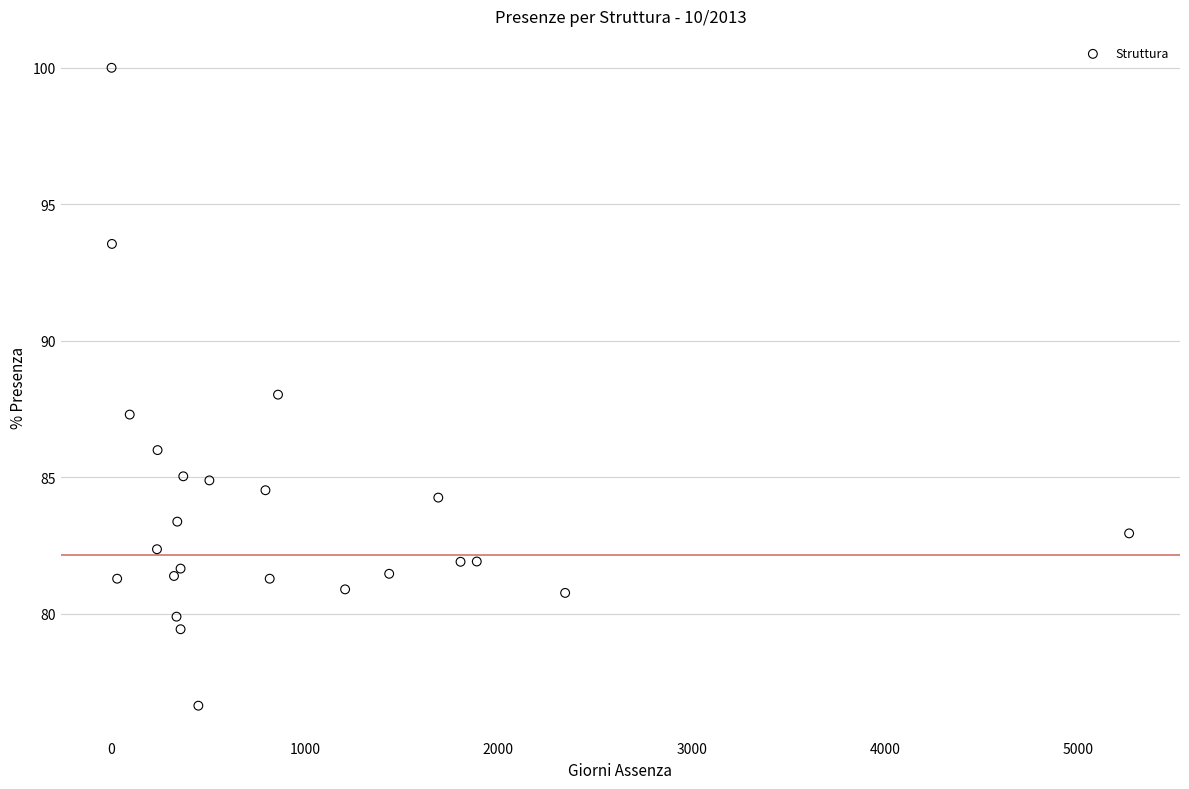

What is the range of X values (max minus min)?

5263.0